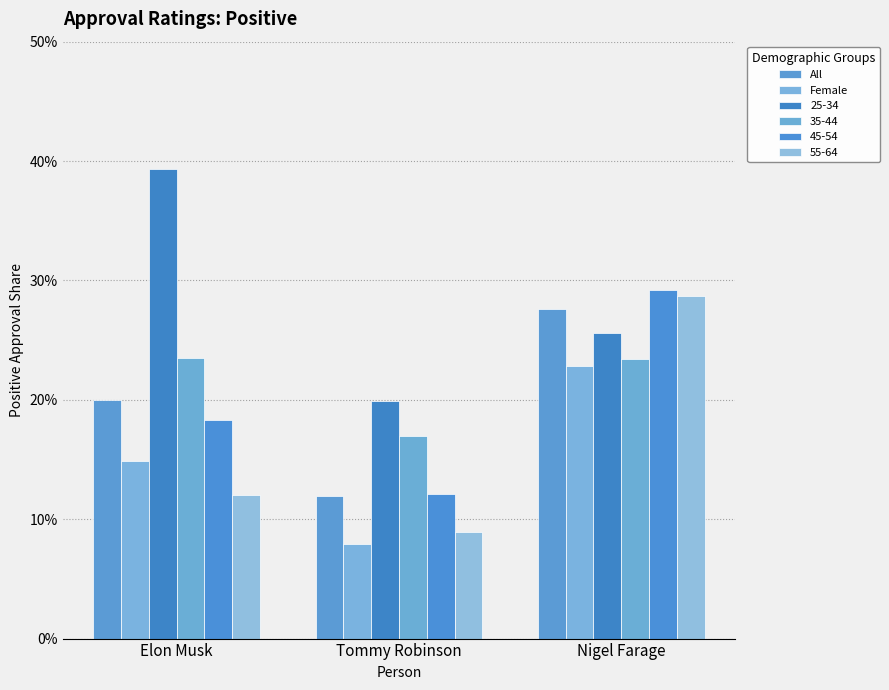

True or false: Female has a value of 0.1 at Nigel Farage.

False